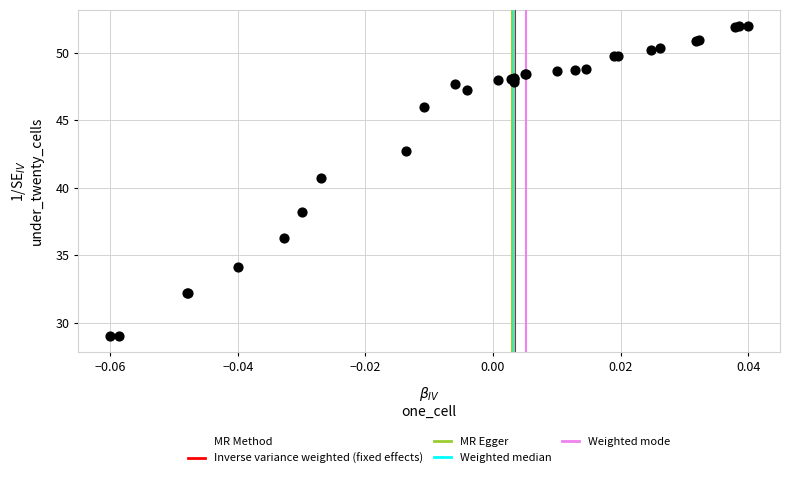

What Y value in the scatter plot is closest to 40?

40.7